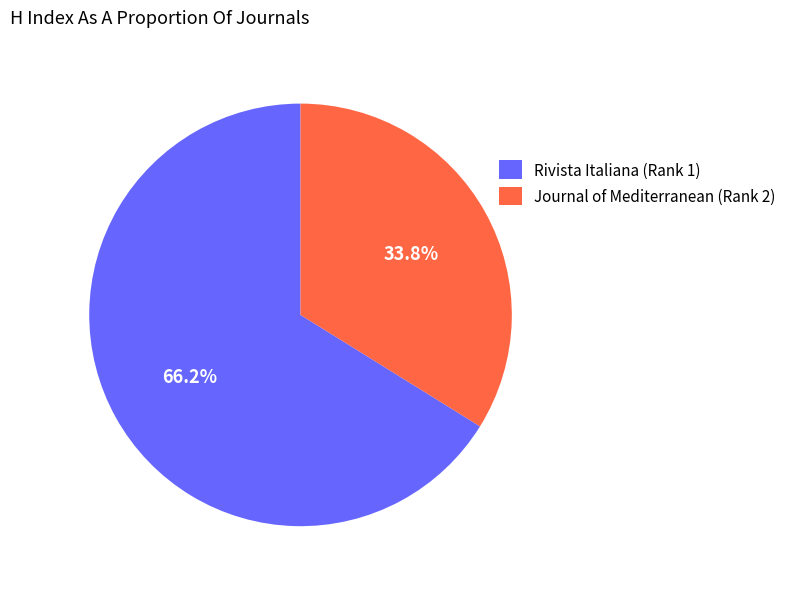

Approximately how many times larger is the value at Journal of Mediterranean (Rank 2) compared to Rivista Italiana (Rank 1)?

0.5